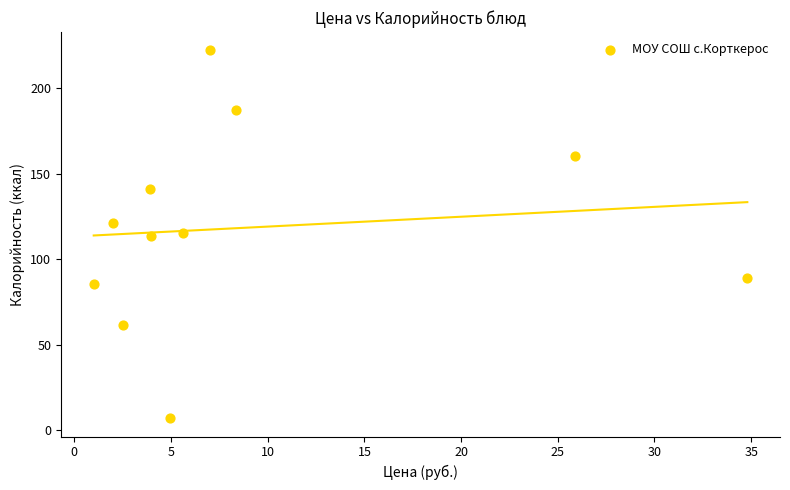

What is the average Y value?

118.5